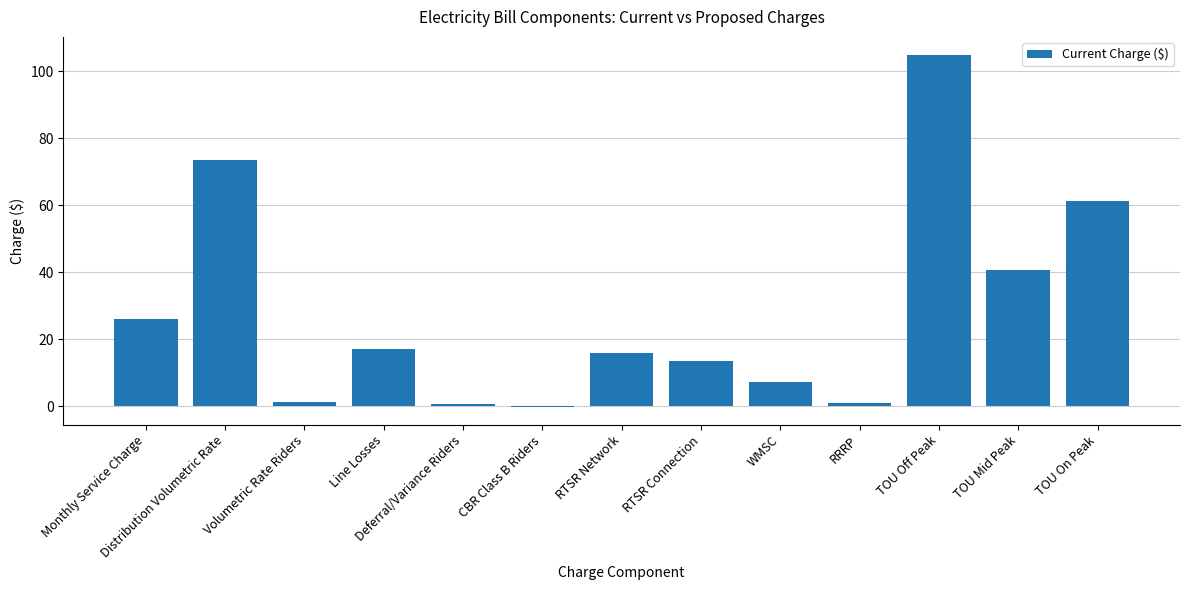

What is the greatest value displayed?

105.0